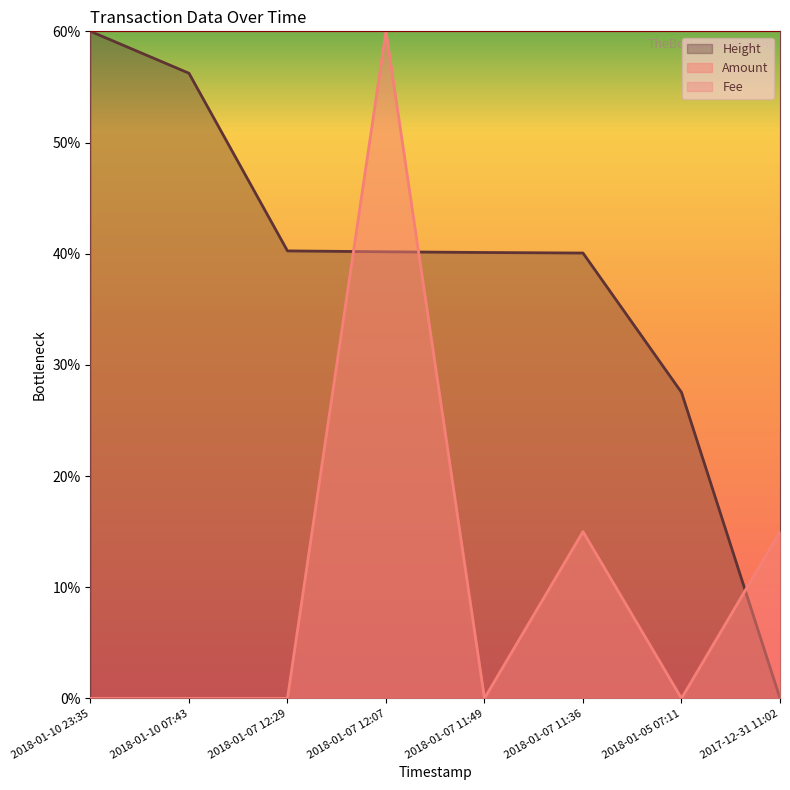

What is the change in value from 2018-01-07 11:49 to 2017-12-31 11:02?

+1.5